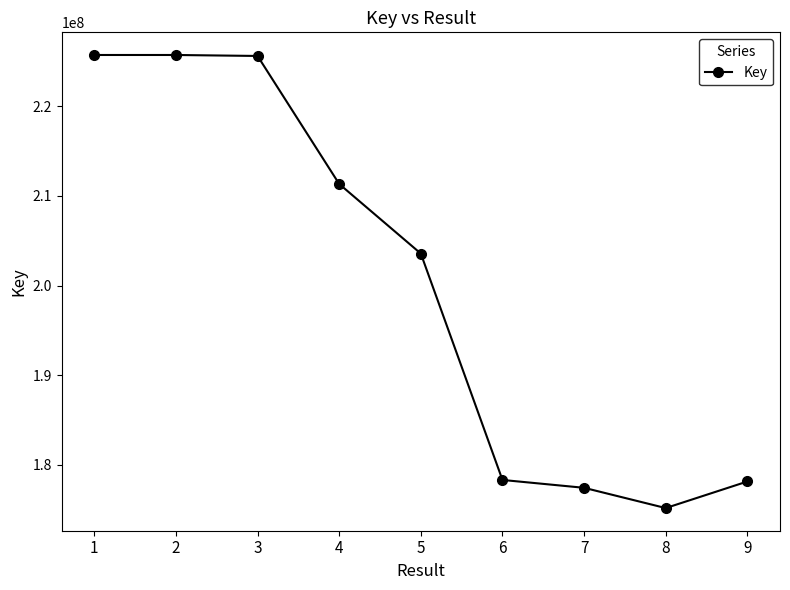

True or false: there are more than 0 points higher than both neighbors.

True